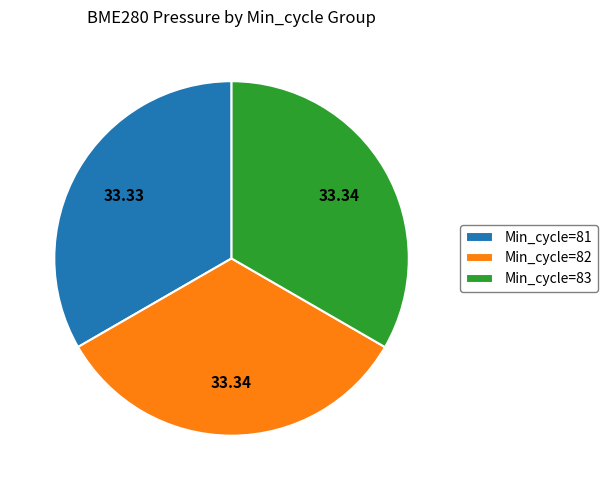

Does any single category account for the majority?

No